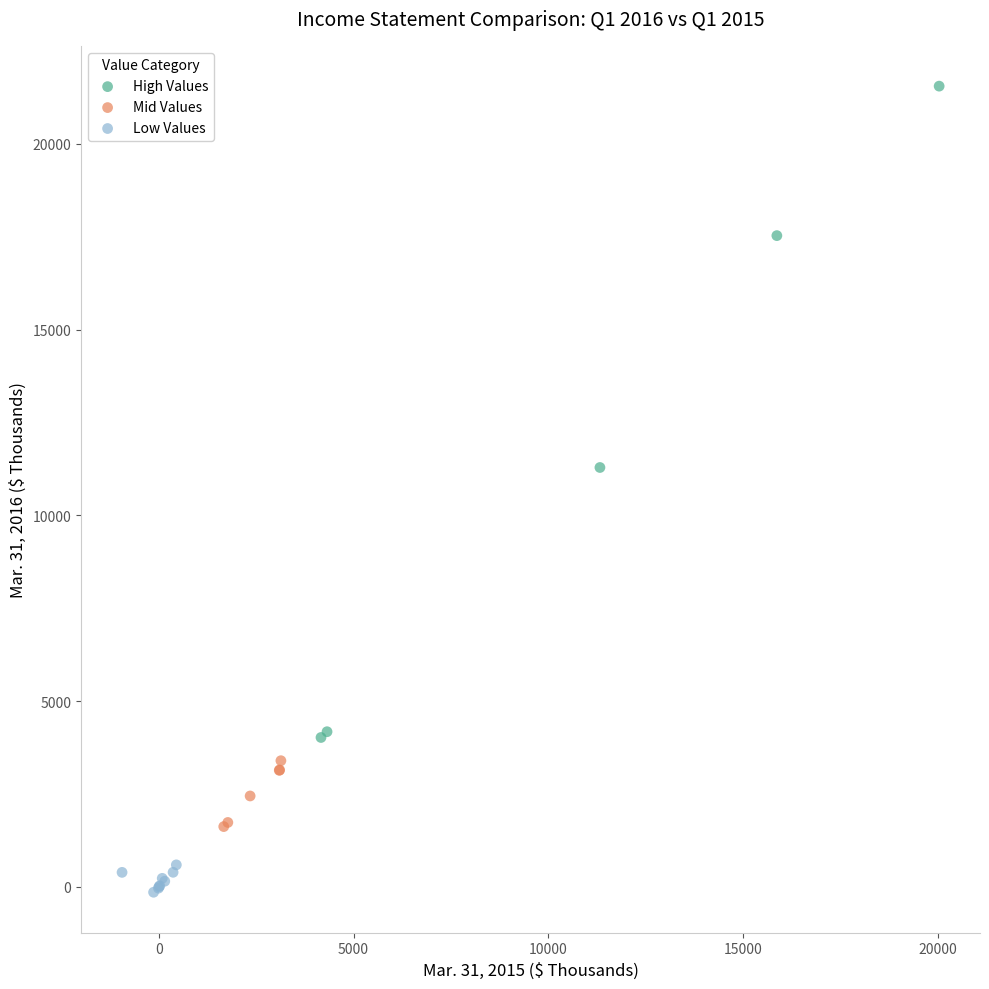

Which series reaches the maximum Y coordinate?

High Values